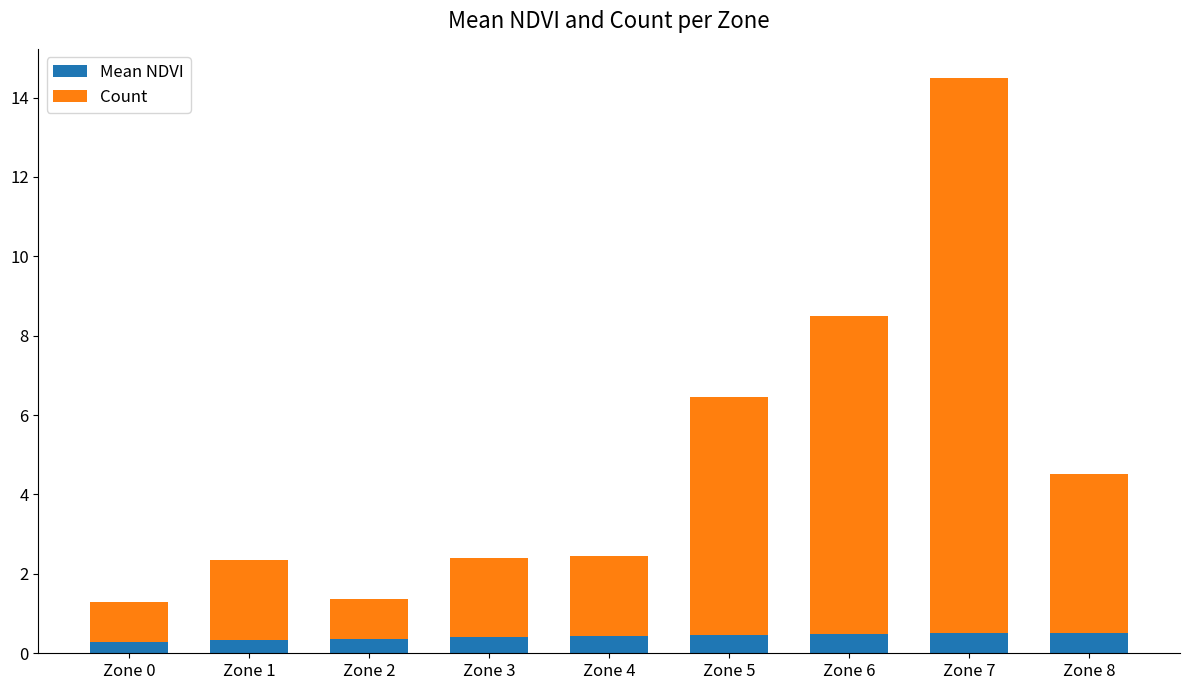

How many data points does each series have?

9